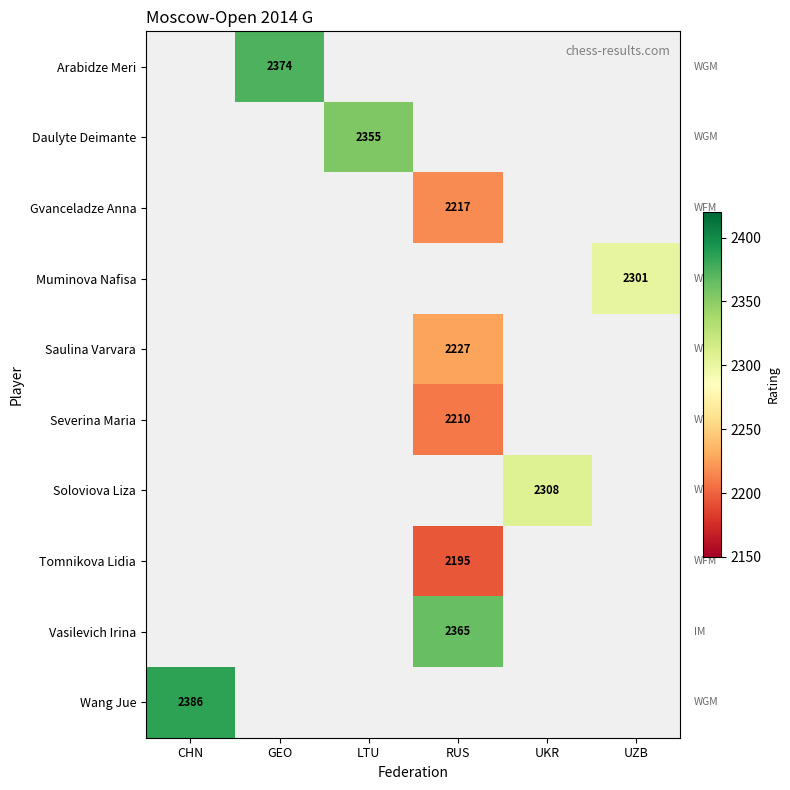

How many categories are shown in the chart?

6